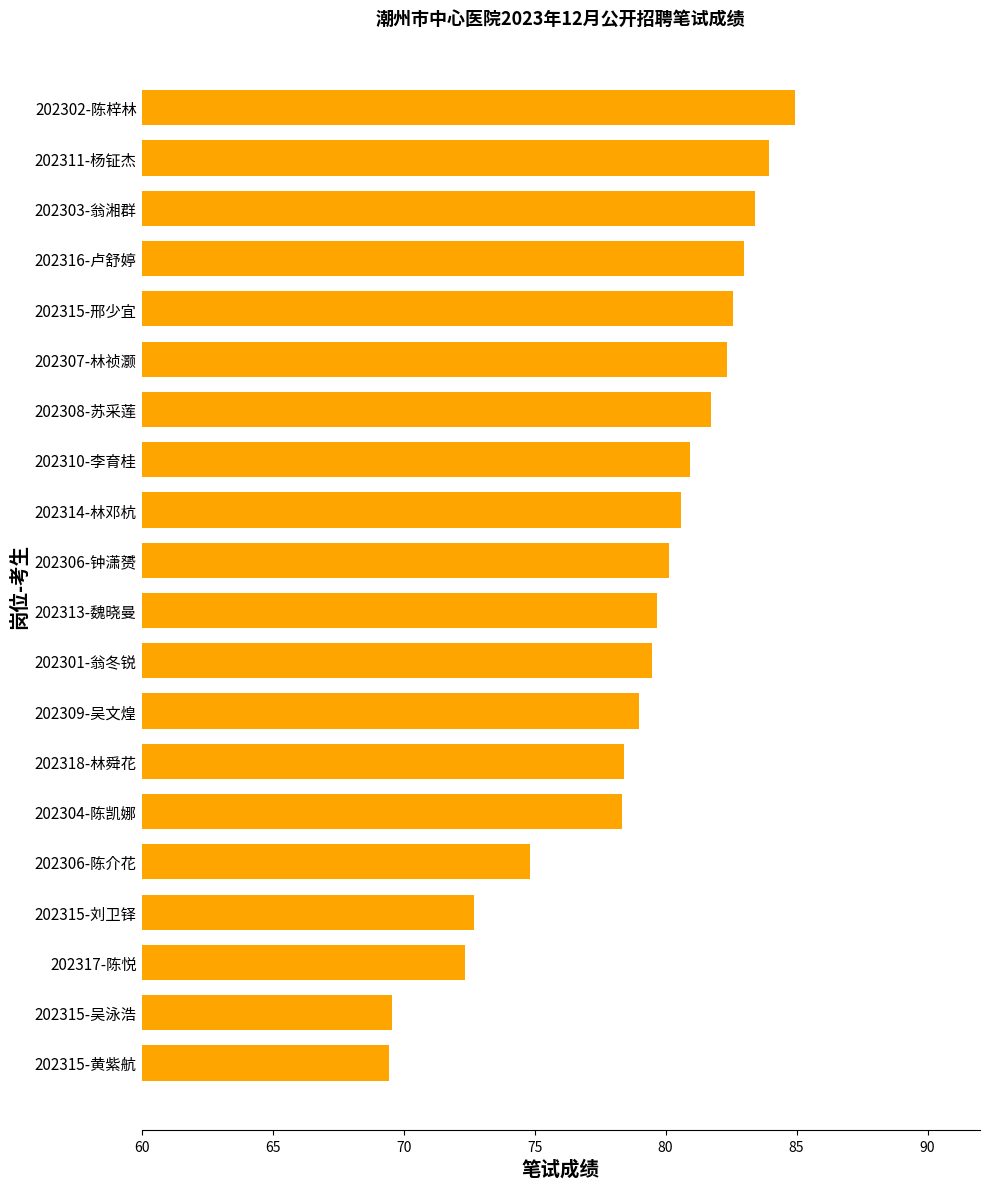

What is the difference between the maximum and second lowest values?

15.4